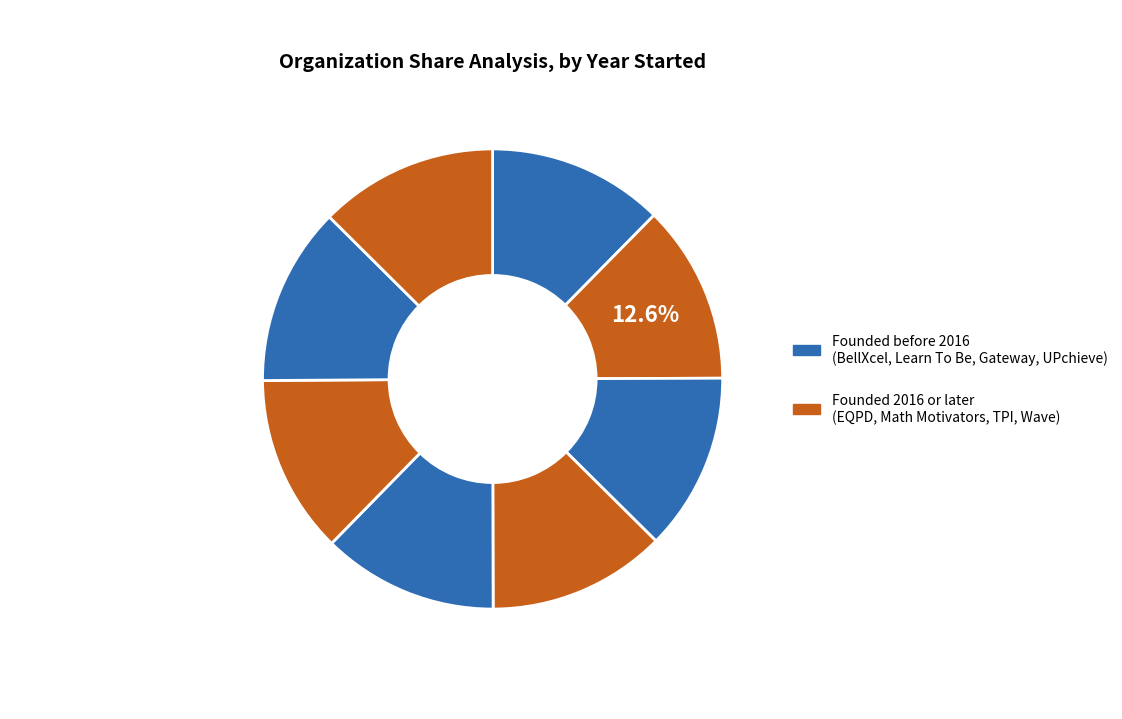

Rank the categories by value from highest to lowest.

EQPD, Tutor Partnerships Incorporated, Wave Tutoring Festival, UPchieve, Math Motivators, Learn To Be, BellXcel, The Gateway Center for Education